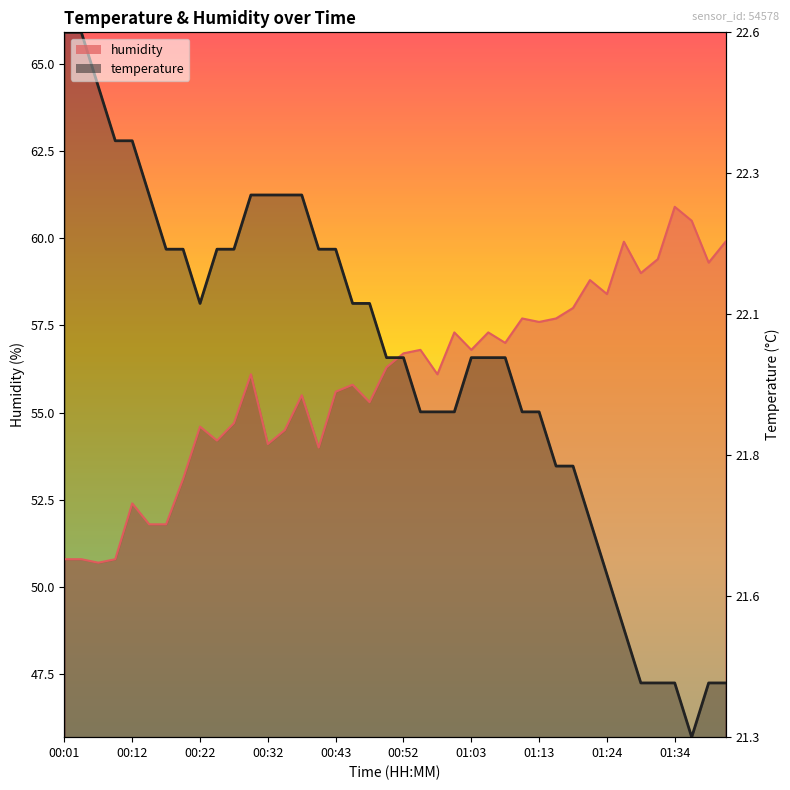

How many lines are shown in the chart?

2